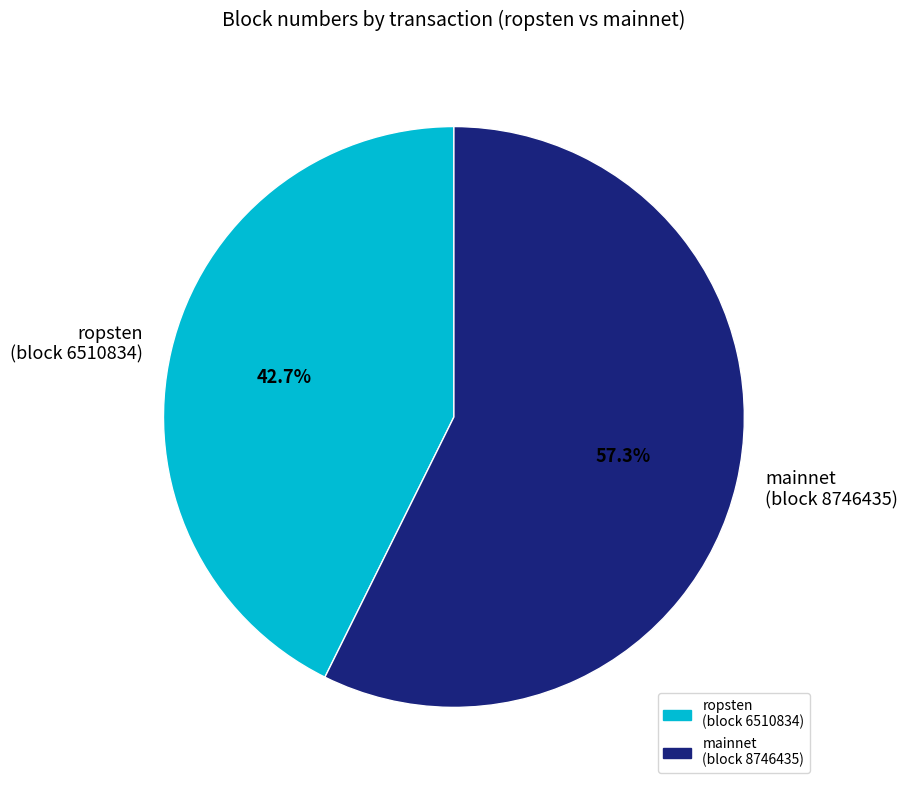

Which has a higher value, ropsten (block 6510834) or mainnet (block 8746435)?

mainnet (block 8746435)